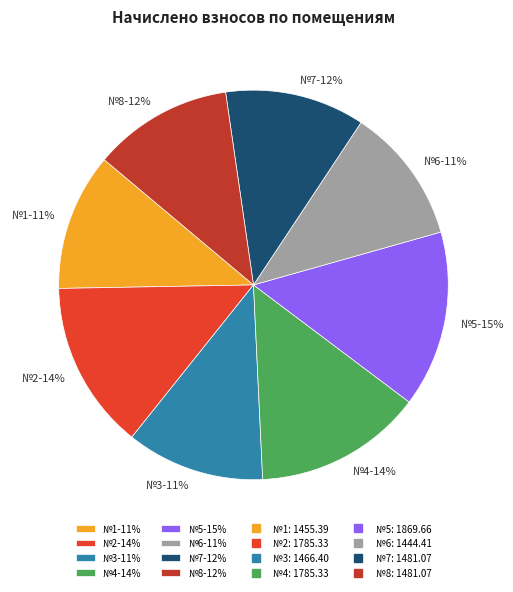

Which category has the biggest portion of the pie?

№5-15%